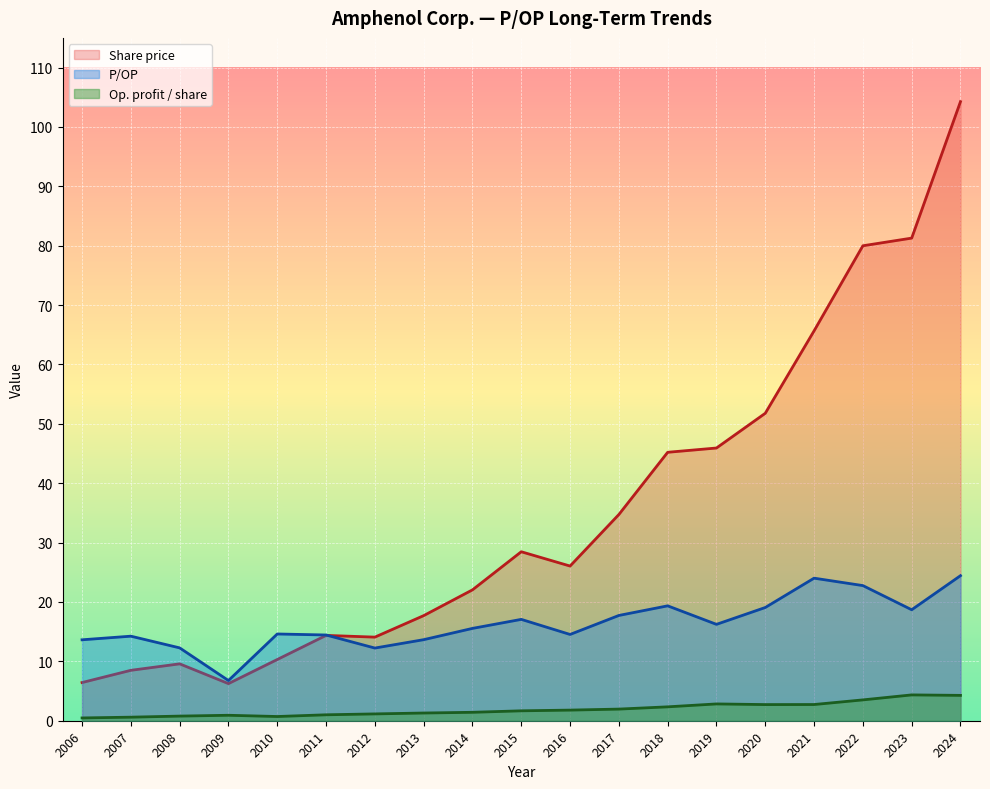

What is the difference between the Share price values at 2019 and 2021?

19.7